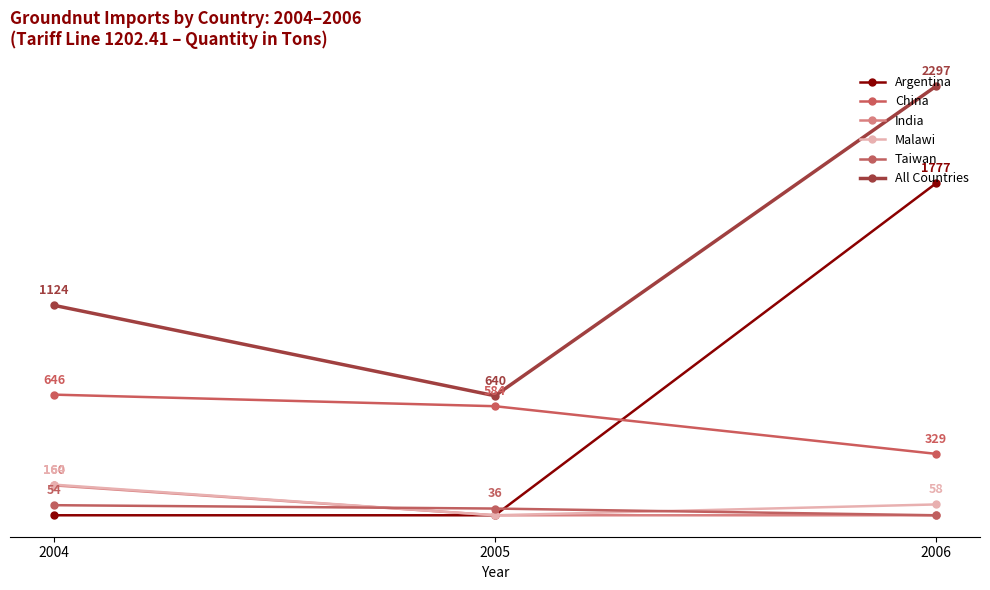

Does the chart have visible grid lines?

No